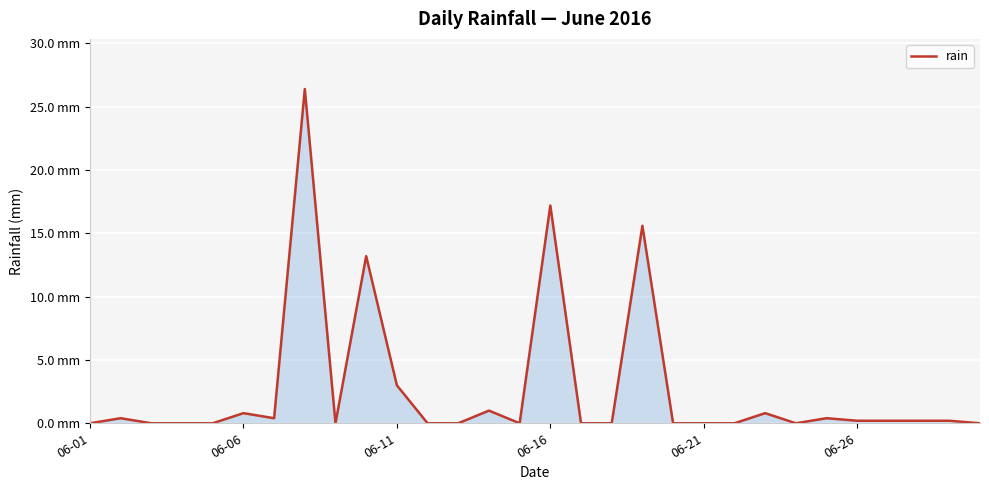

Where is the data nearest to the value 13?

9